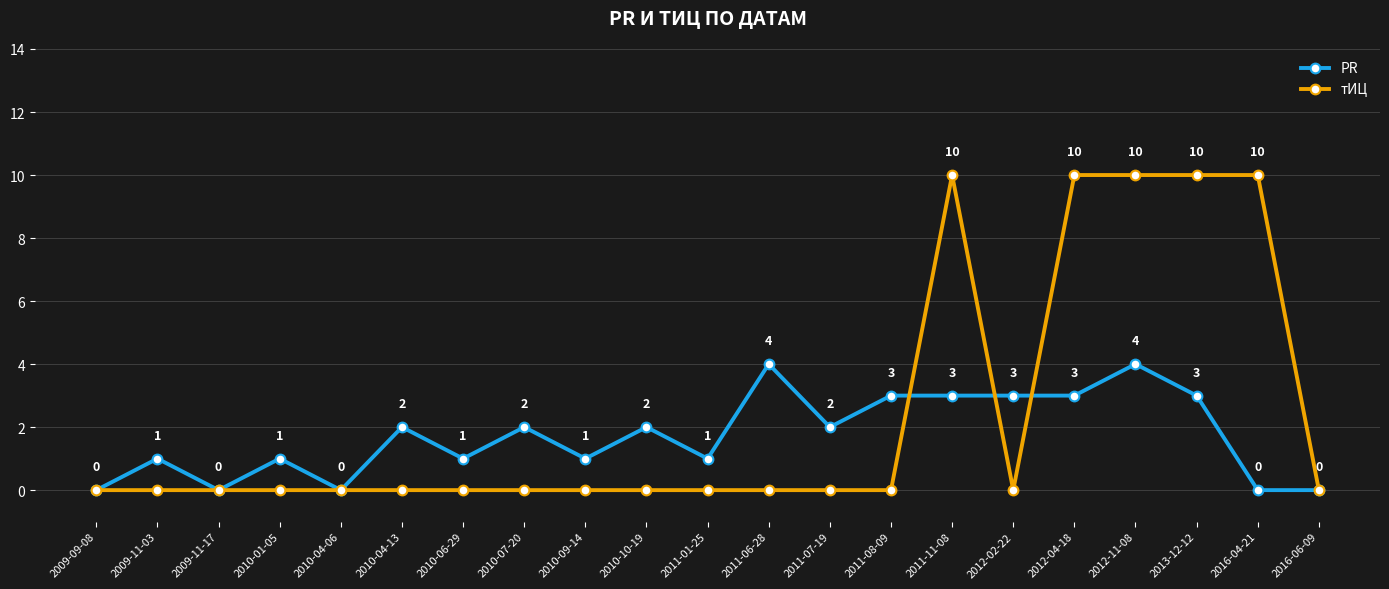

Rank the series at 2010-10-19 from lowest to highest value.

тИЦ, PR